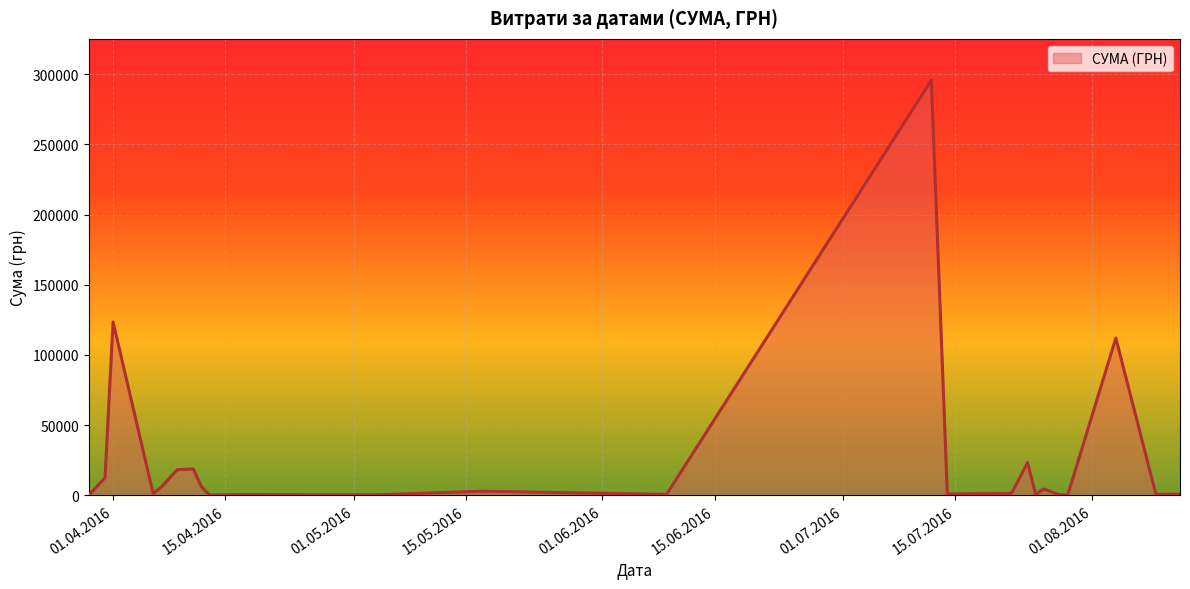

What is the maximum value shown in the chart?

295638.6